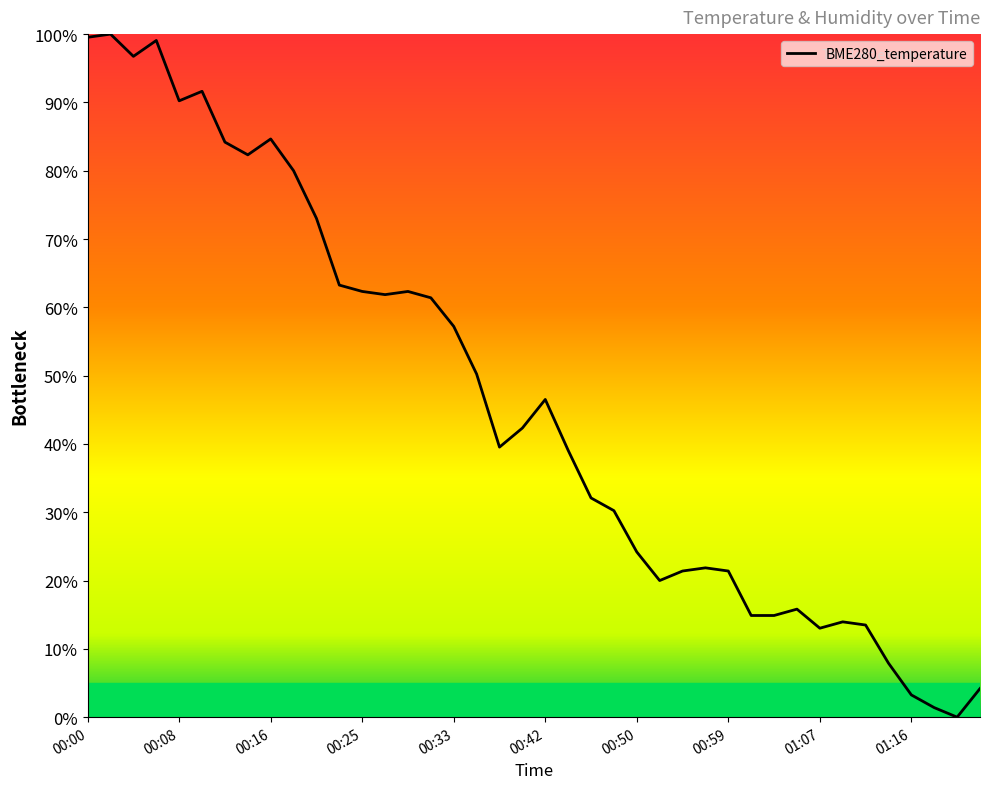

What is the maximum value shown in the chart?

100.0